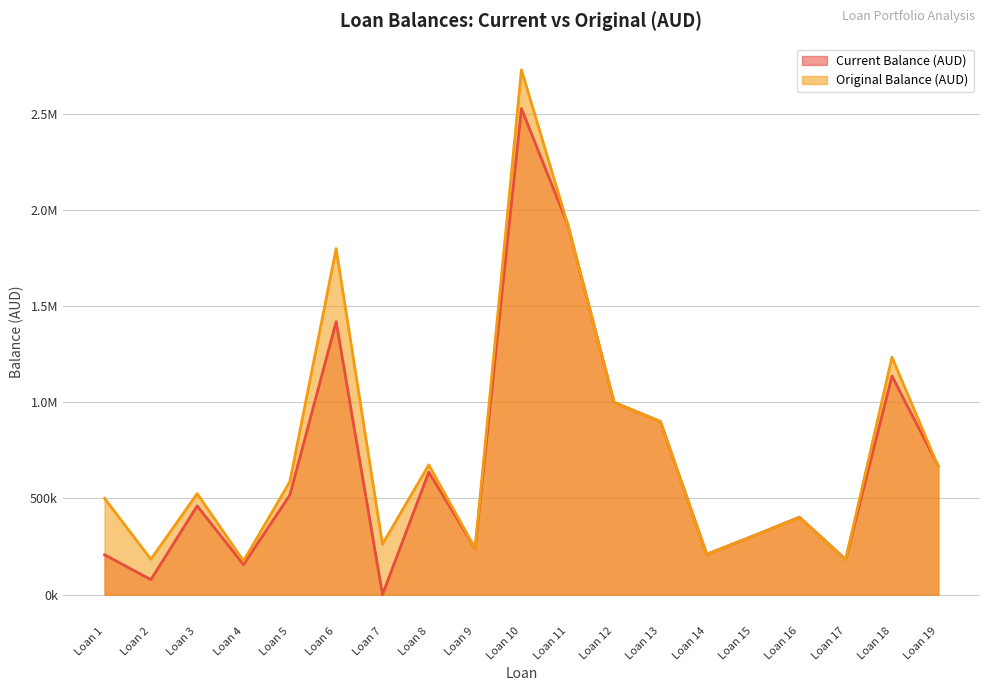

What are all the series names shown in the legend?

Current Balance (AUD), Original Balance (AUD)